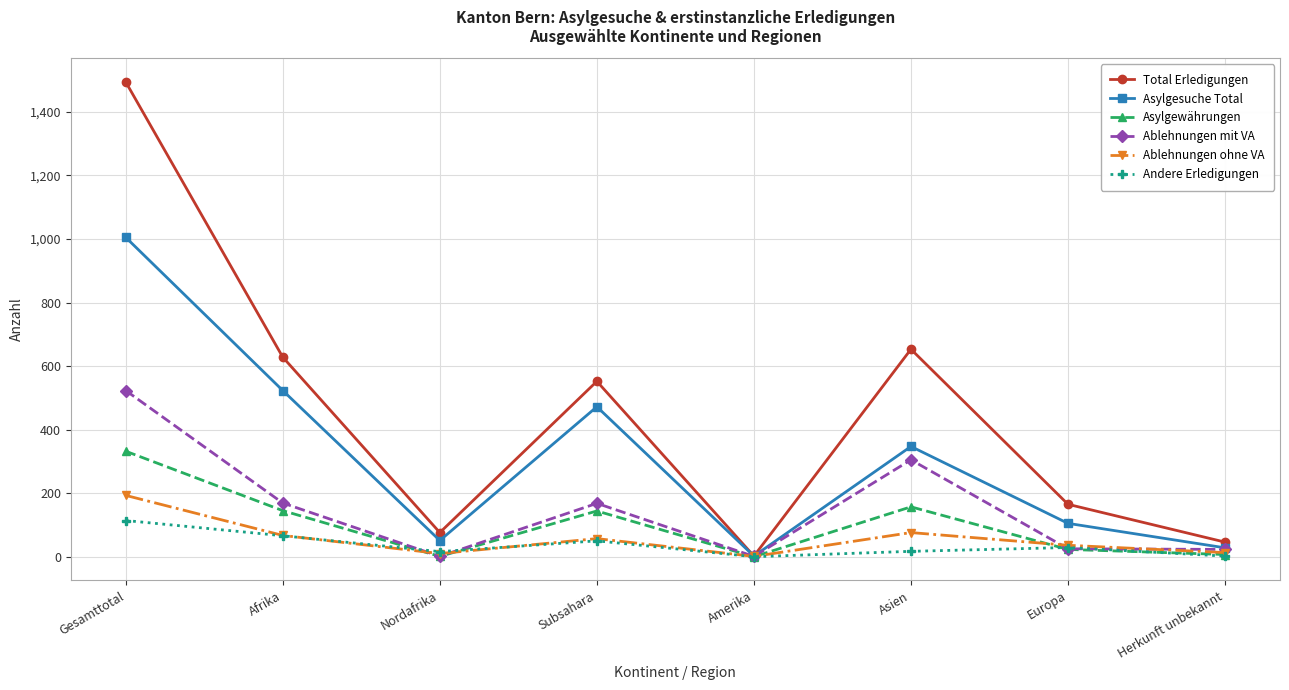

Which series has the largest range (max minus min)?

Total Erledigungen